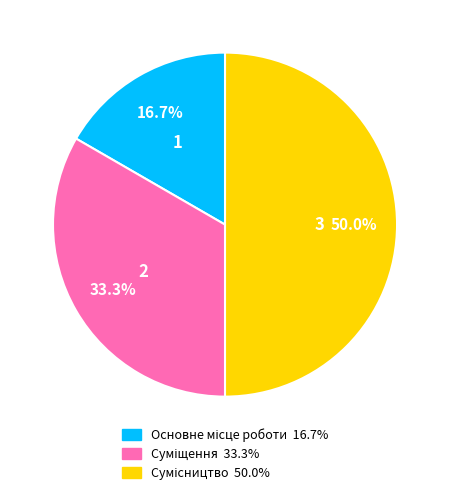

Count the number of slices in the pie.

3